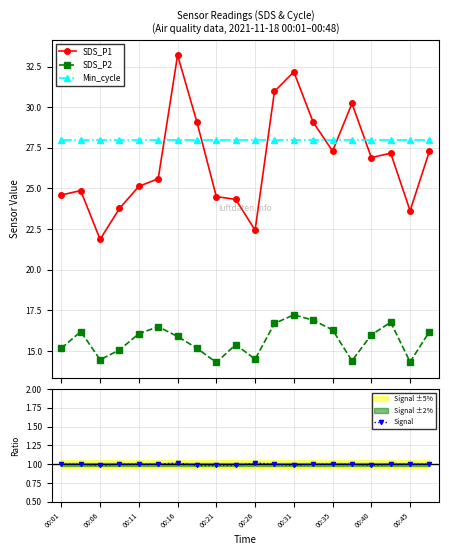

What is the value of the SDS_P1 point at the 10th from the left?

24.3